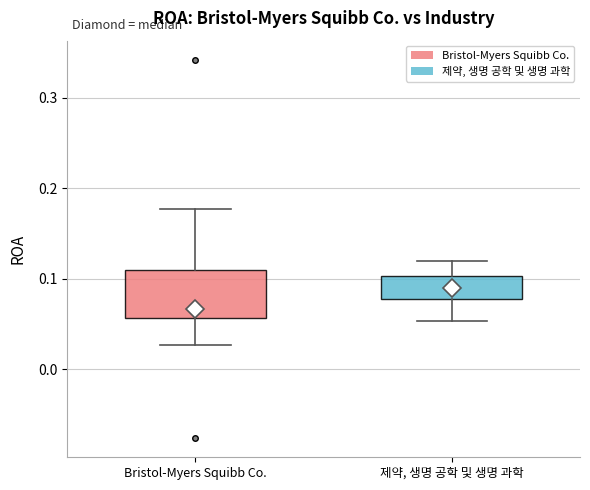

Reading left to right, transcribe this box plot: for each box, give where its median line is, the range the box spans, and where its two whiskers end, as read against the y-axis. The values are not printed on the chart, so give them approximately, as read against the axis.

Bristol-Myers Squibb Co.: median 0.07, box 0.06 to 0.11, whiskers 0.03 to 0.18
제약, 생명 공학 및 생명 과학: median 0.09, box 0.08 to 0.10, whiskers 0.05 to 0.12